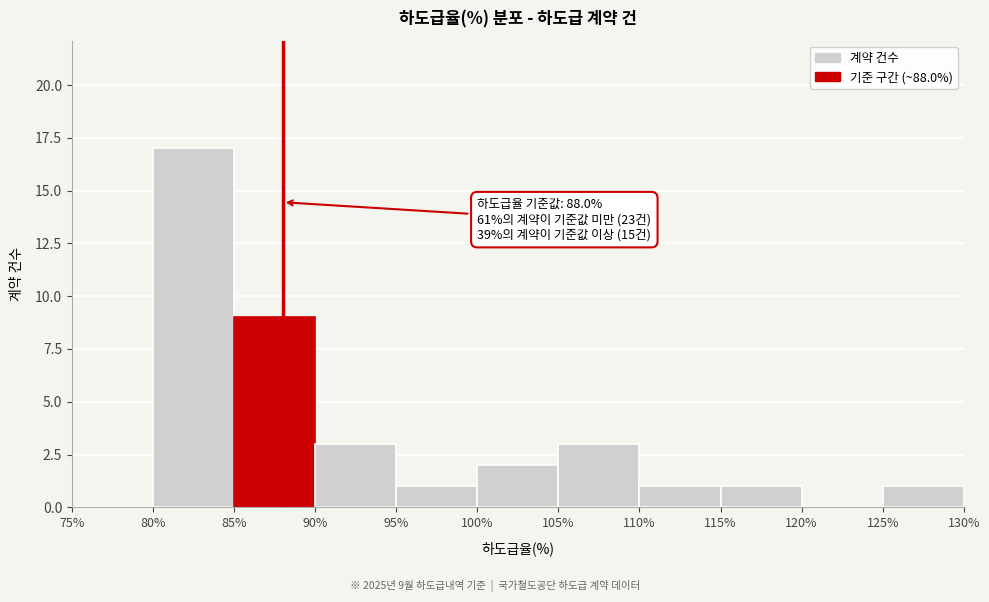

Over which range of the x-axis is the bar tallest?

80% to 85%